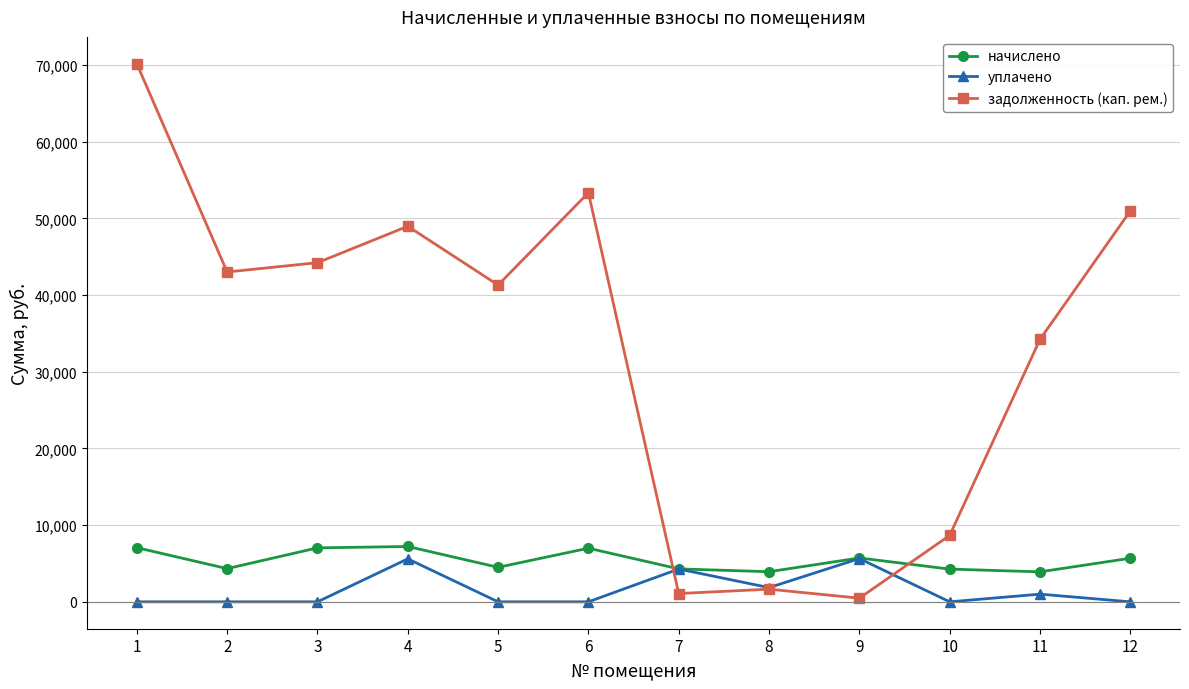

Which series has the largest range (max minus min)?

задолженность (кап. рем.)